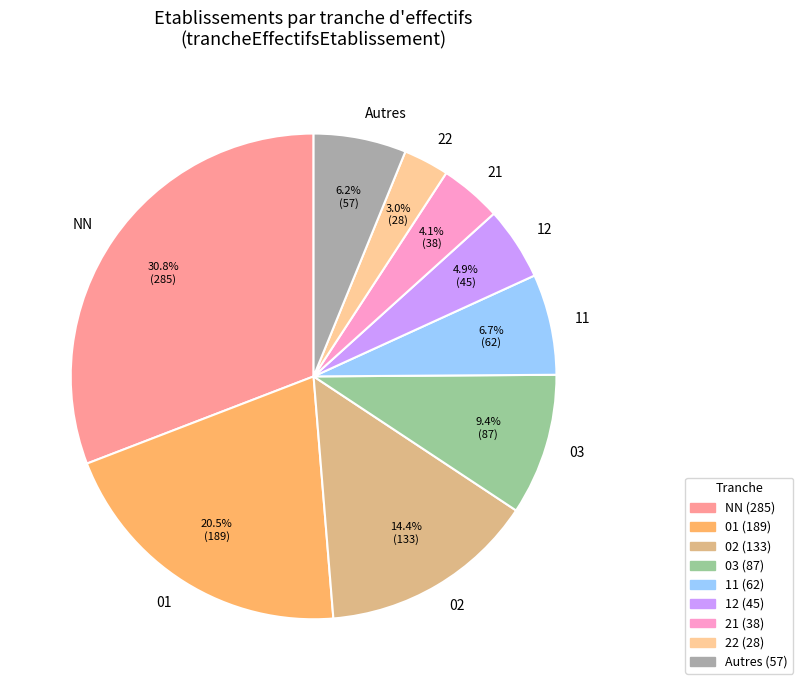

Does Autres account for over 50% of the chart?

No